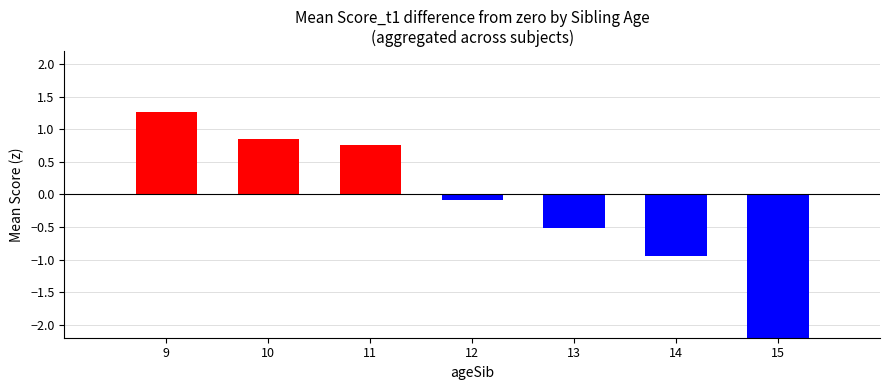

Does the chart contain stacked bars?

No